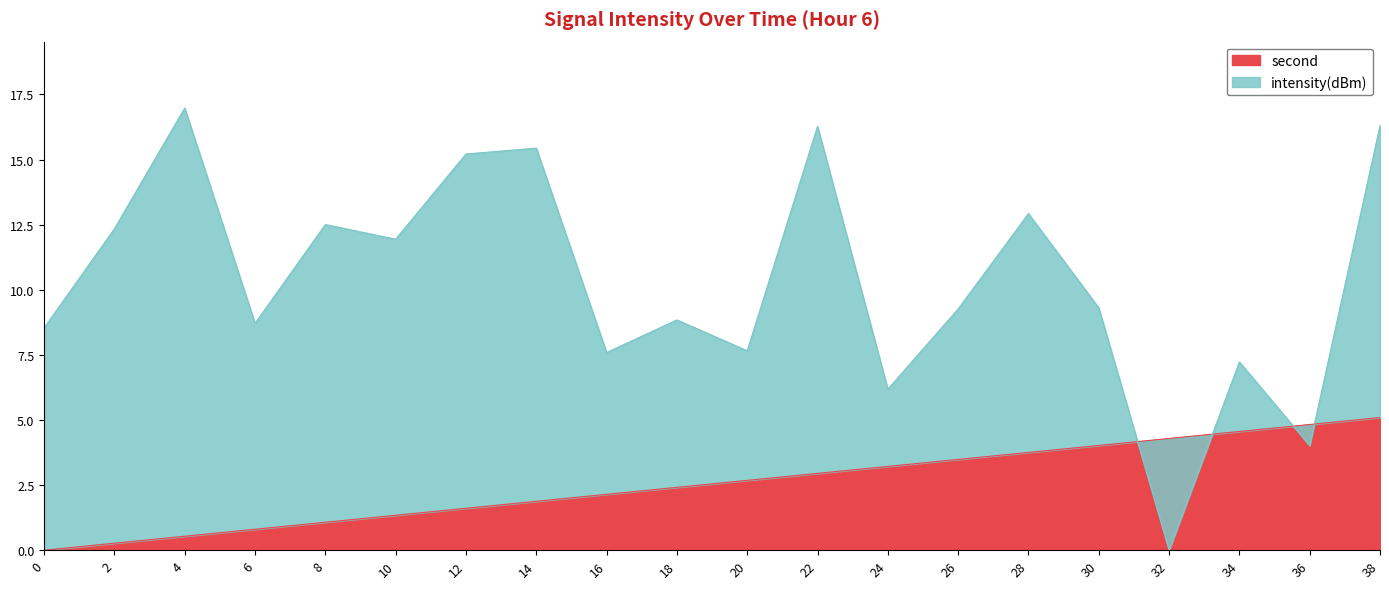

Where does the second series first go above 2?

16